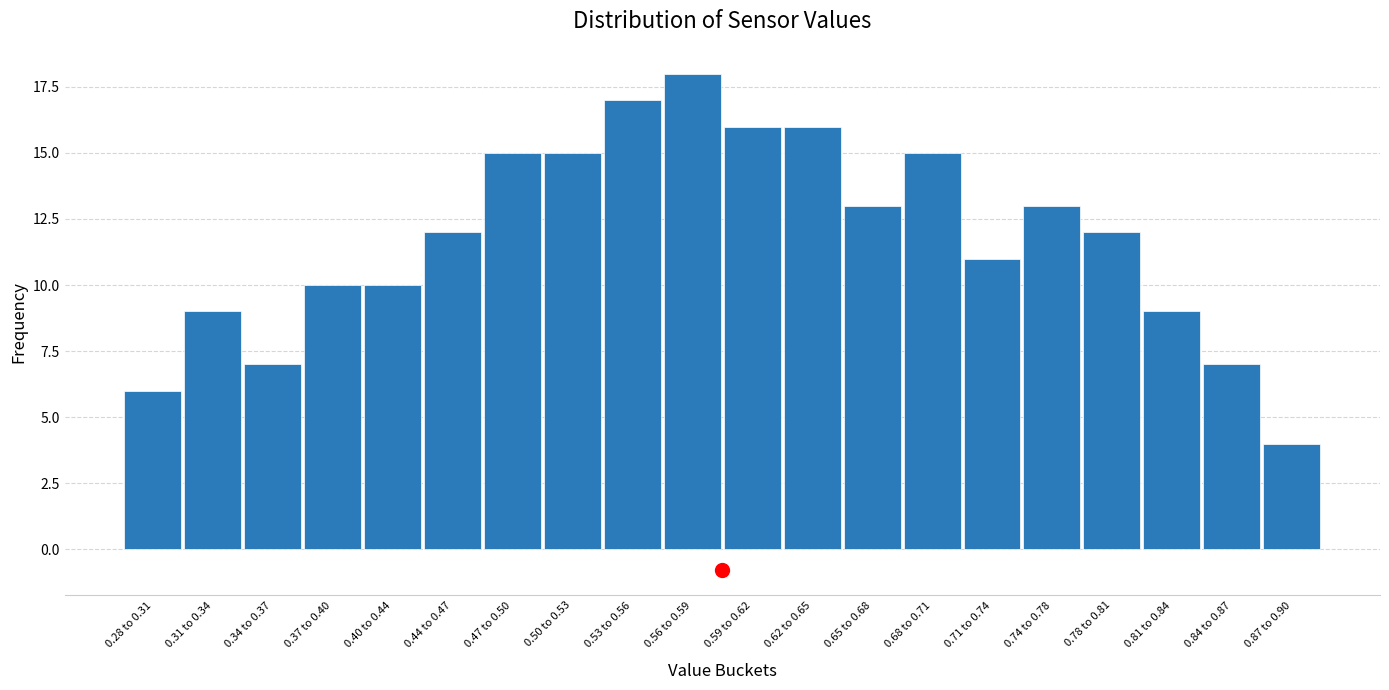

Reading left to right, extract all data points from this chart.

6	9	7	10	10	12	15	15	17	18	16	16	13	15	11	13	12	9	7	4